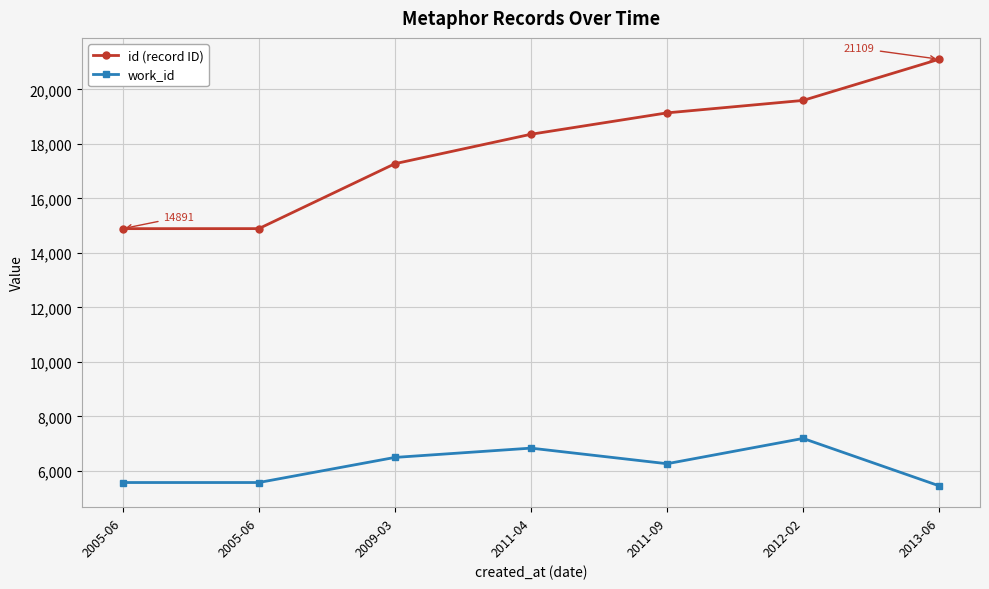

List the labels in order of id (record ID) value, smallest first.

2005-06, 2005-06, 2009-03, 2011-04, 2011-09, 2012-02, 2013-06